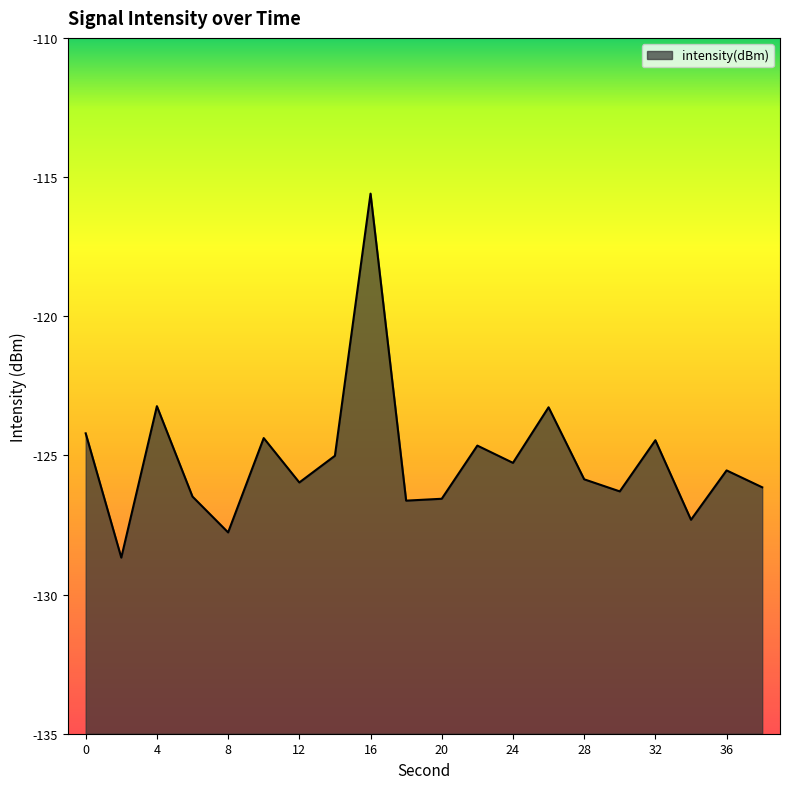

At which label is the value closest to -122?

4